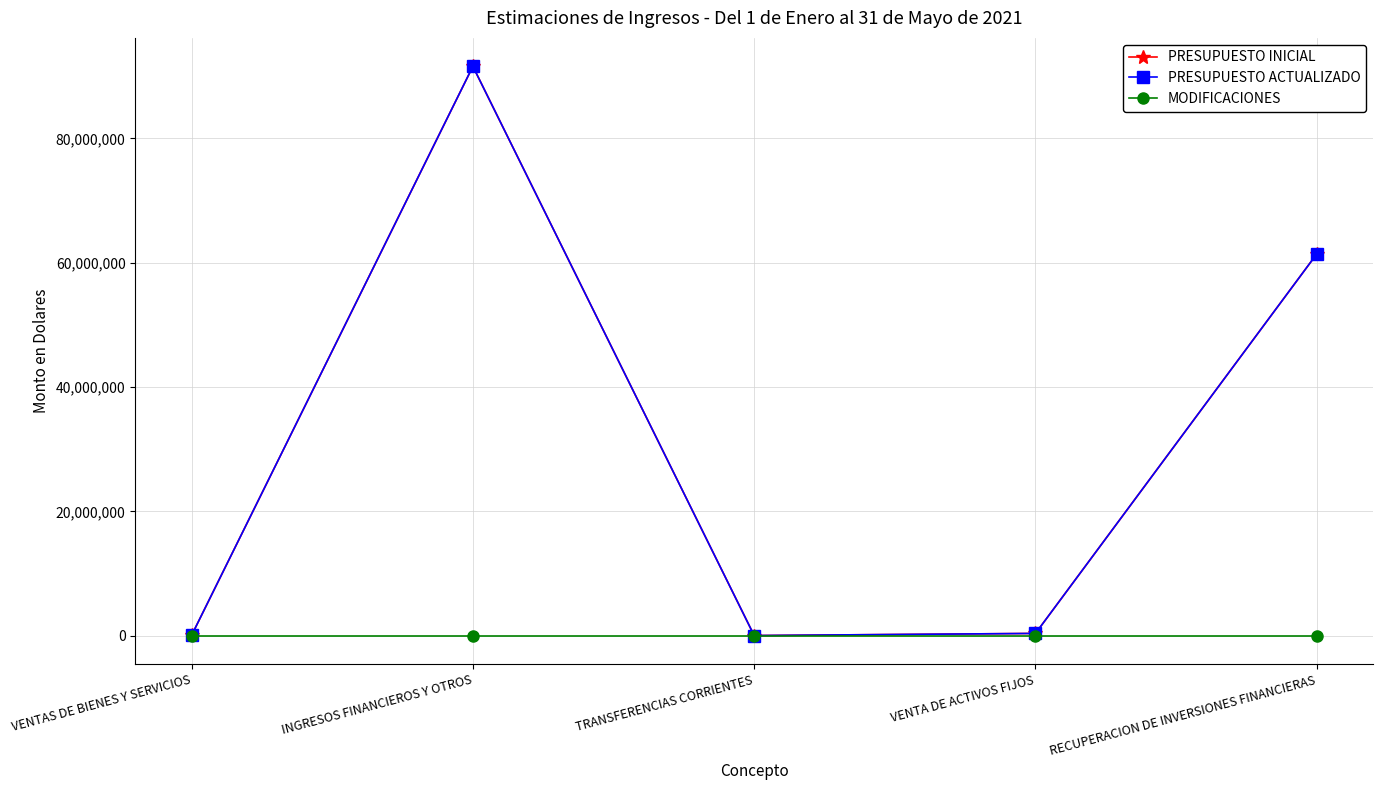

True or false: PRESUPUESTO ACTUALIZADO and MODIFICACIONES intersect in this chart.

False